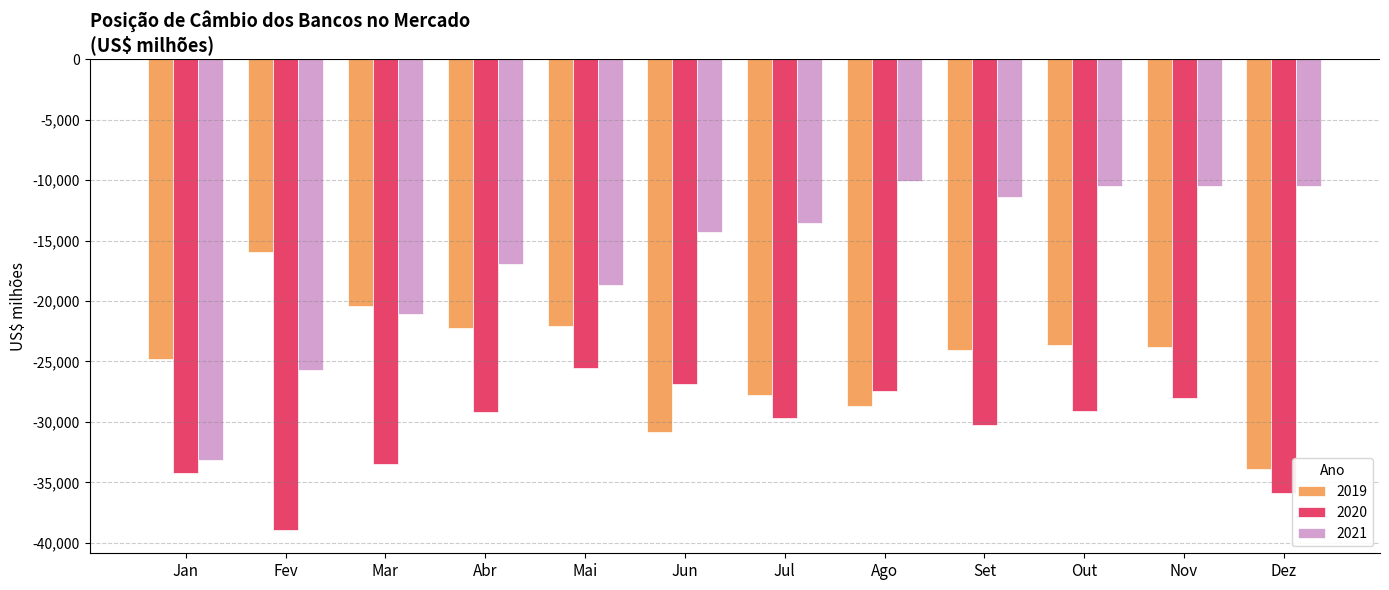

How many bars are there in each group?

3